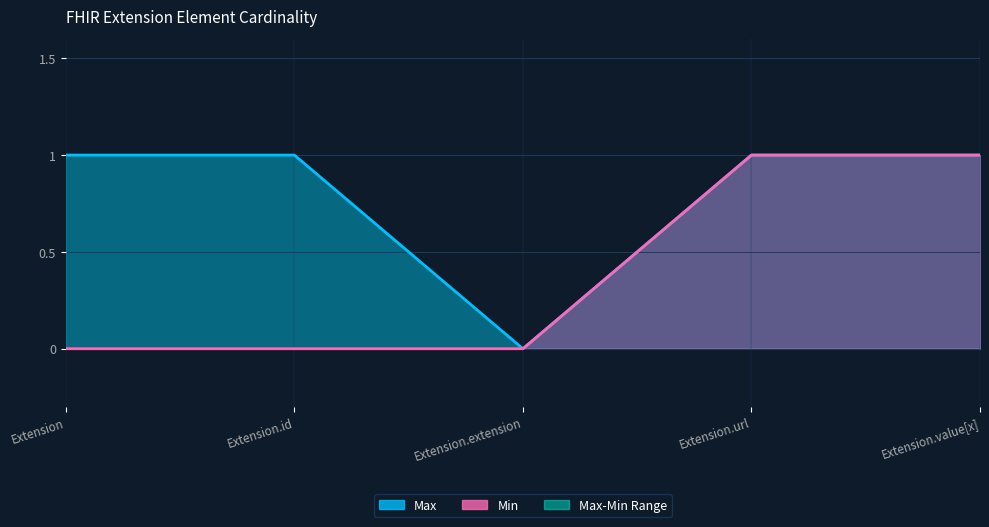

Reading left to right, what are all the values shown in this chart?

Min: Extension=0	Extension.id=0	Extension.extension=0	Extension.url=1	Extension.value[x]=1
Max: Extension=1	Extension.id=1	Extension.extension=0	Extension.url=1	Extension.value[x]=1